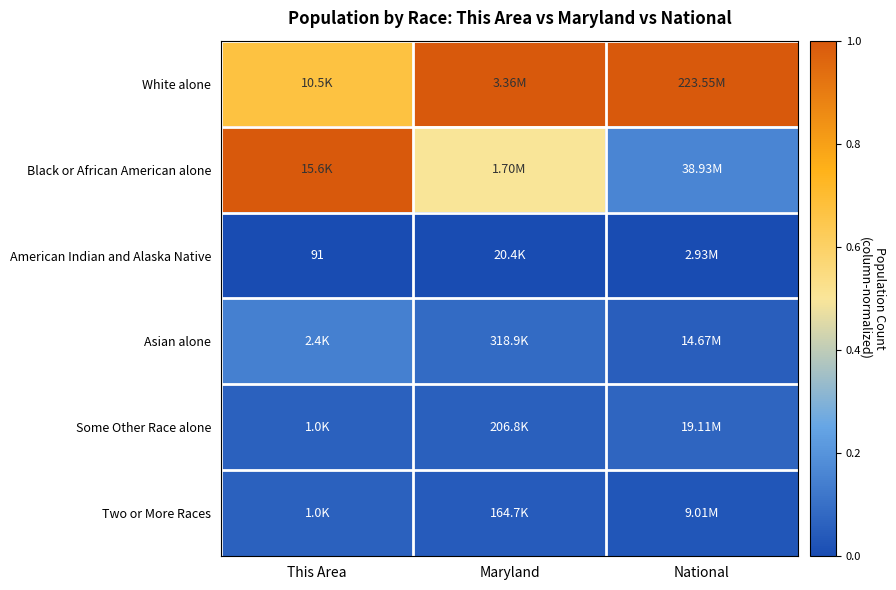

What is the approximate value of Two or More Races at This Area?

0.1